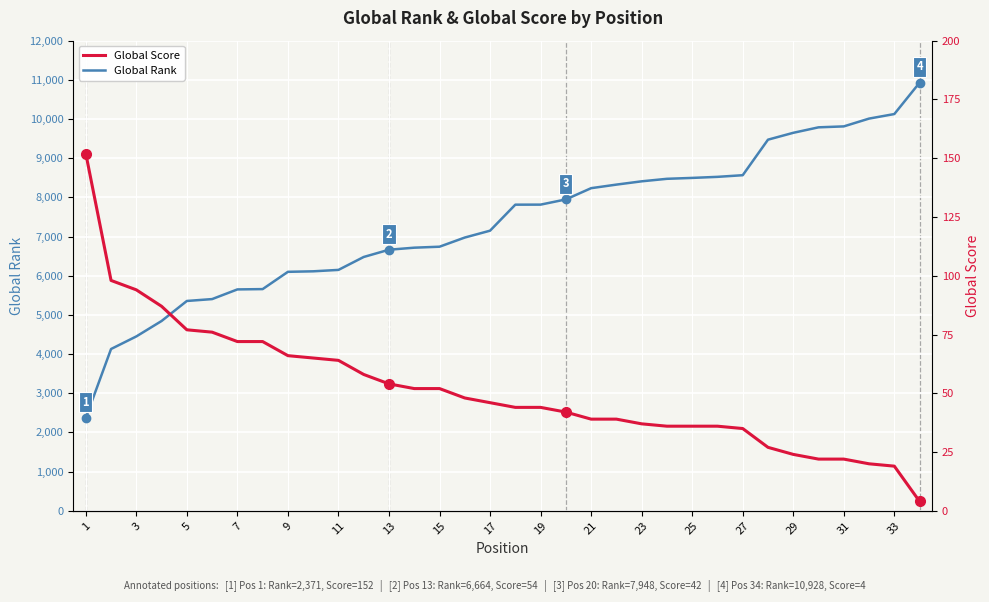

How many lines are shown in the chart?

2